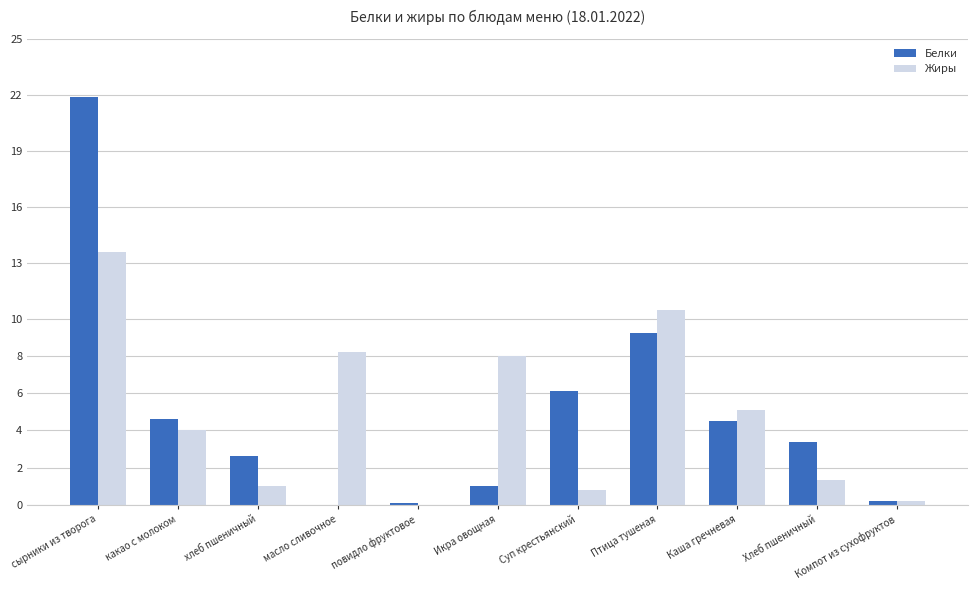

Count the number of data series in this chart.

2